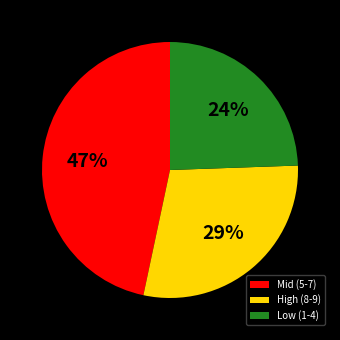

Does any single category account for the majority?

No